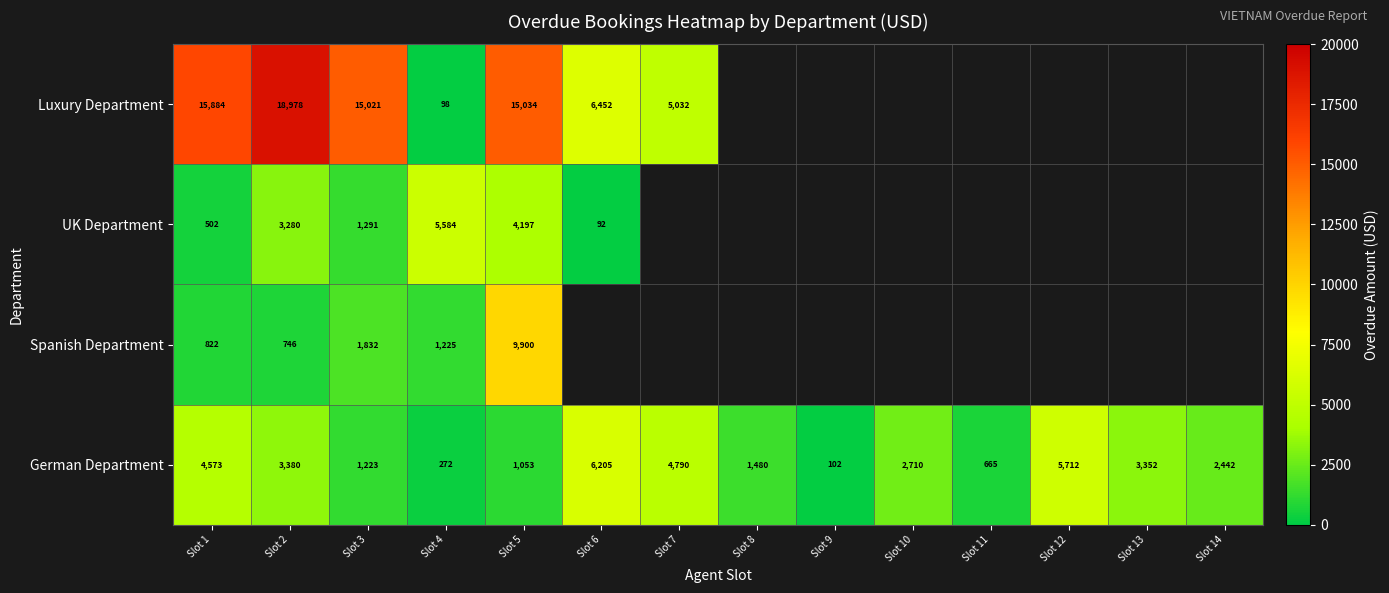

List the labels in order of German Department value, largest first.

Slot 6, Slot 12, Slot 7, Slot 1, Slot 2, Slot 13, Slot 10, Slot 14, Slot 8, Slot 3, Slot 5, Slot 11, Slot 4, Slot 9